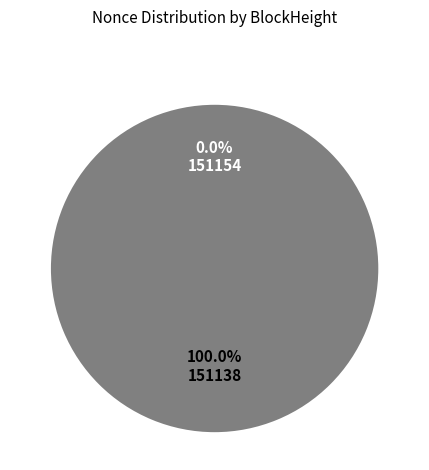

Is there a majority slice in this chart?

Yes